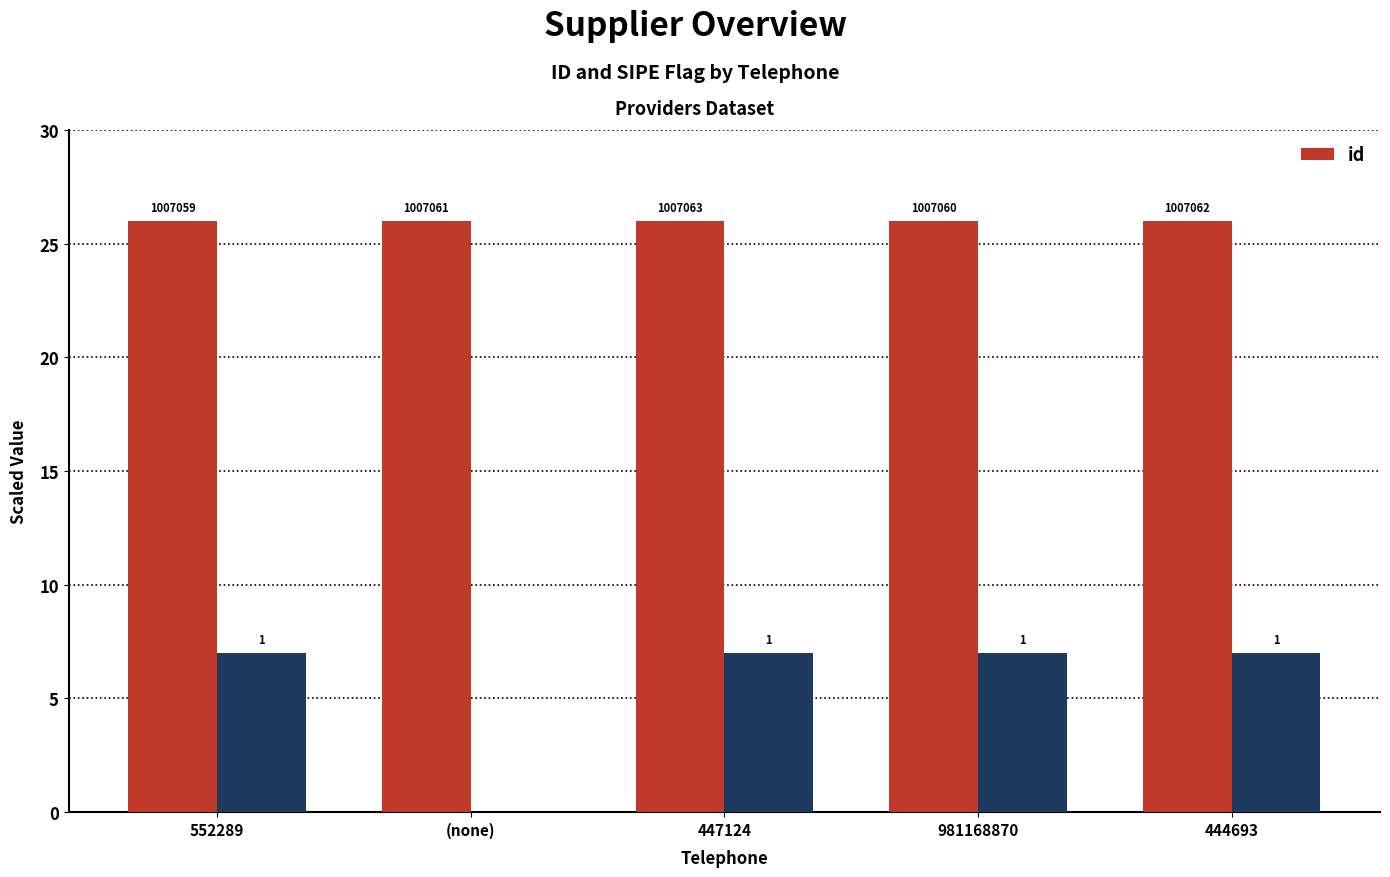

Rank the categories by value from lowest to highest.

552289, 981168870, (none), 444693, 447124